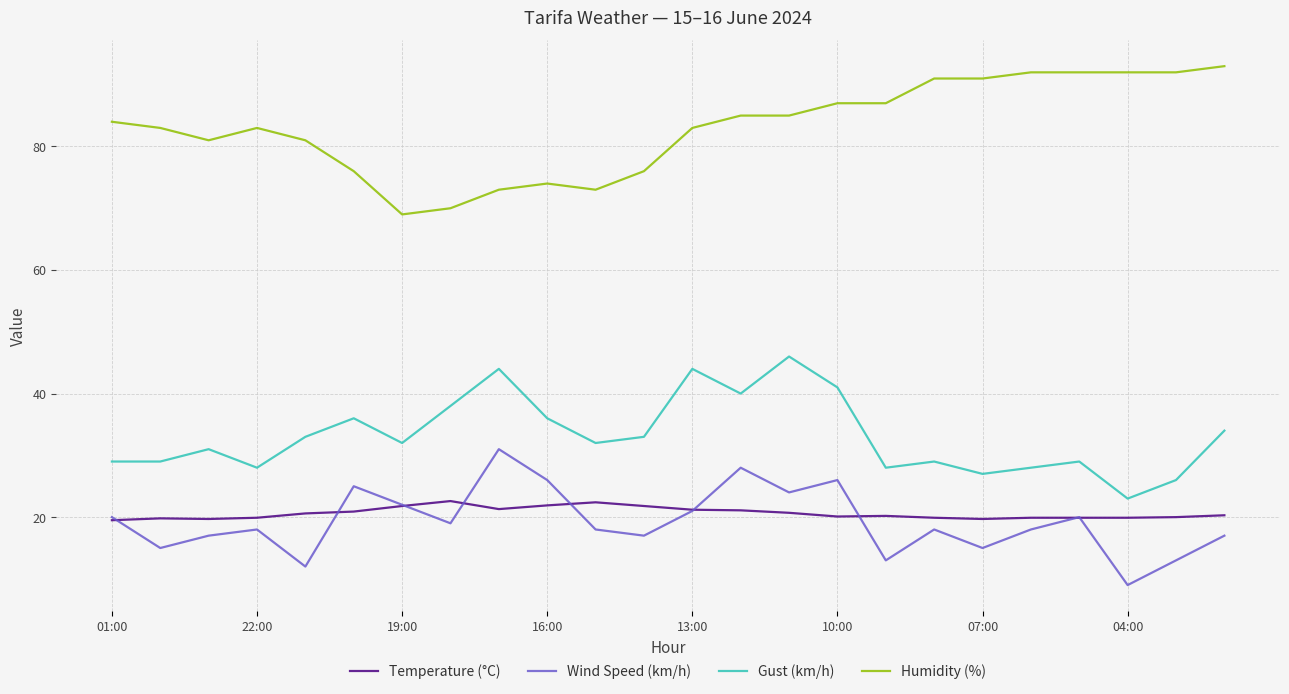

True or false: Wind Speed (km/h) and Gust (km/h) cross at least once.

False